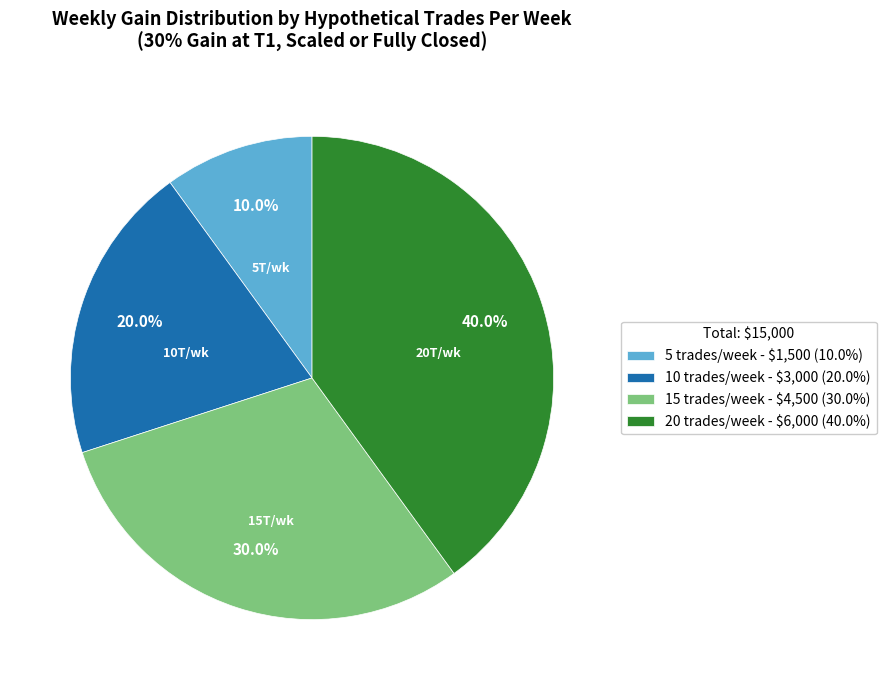

Between 5 trades/week and 10 trades/week, which is larger?

10 trades/week